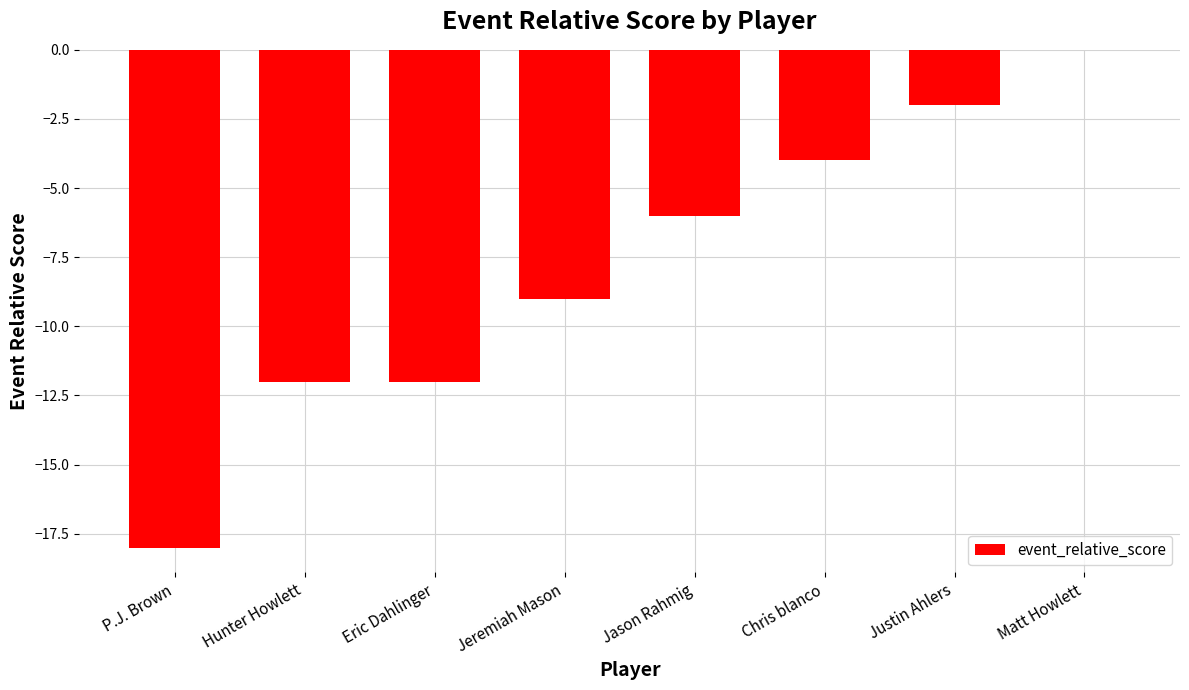

Count the number of categories in the chart.

8